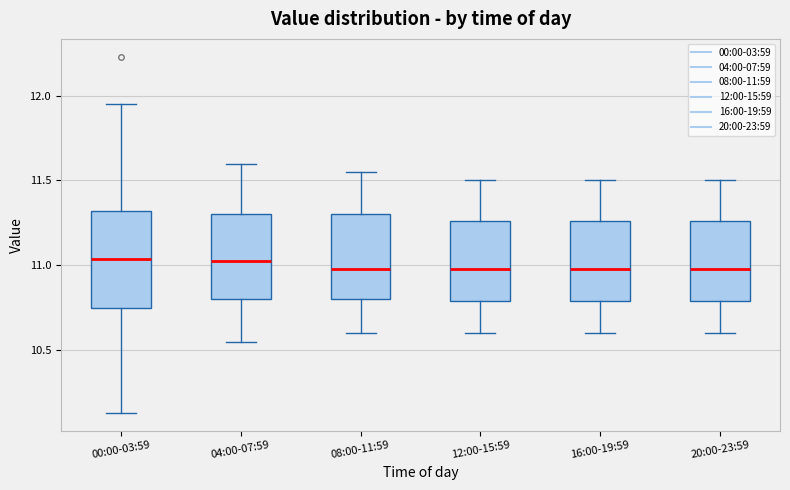

Reading left to right, read every box against the y-axis: the position of its median line, the range the box covers, and the ends of its whiskers. The values are not printed on the chart, so give them approximately, as read against the axis.

00:00-03:59: median 11.05, box 10.75 to 11.30, whiskers 10.15 to 11.95
04:00-07:59: median 11.05, box 10.80 to 11.30, whiskers 10.55 to 11.60
08:00-11:59: median 11.00, box 10.80 to 11.30, whiskers 10.60 to 11.55
12:00-15:59: median 11.00, box 10.80 to 11.25, whiskers 10.60 to 11.50
16:00-19:59: median 11.00, box 10.80 to 11.25, whiskers 10.60 to 11.50
20:00-23:59: median 11.00, box 10.80 to 11.25, whiskers 10.60 to 11.50